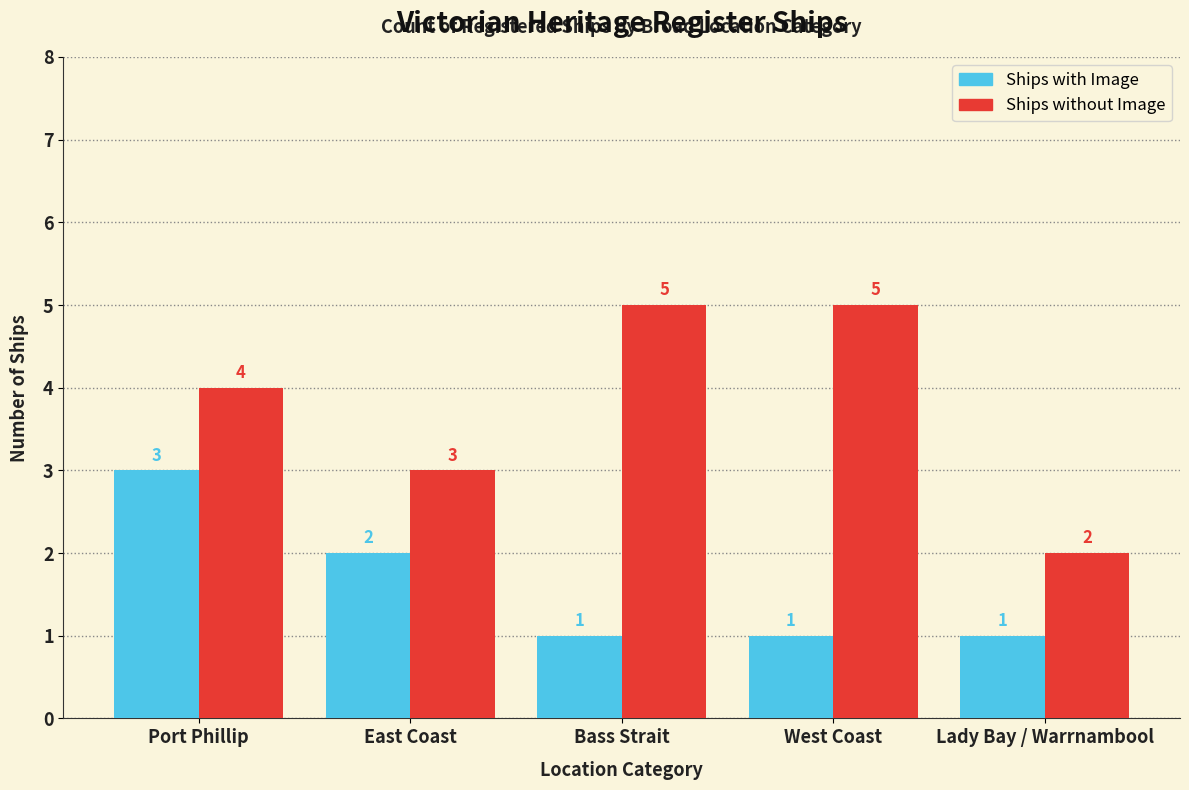

What are all the series names shown in the legend?

Ships with Image, Ships without Image